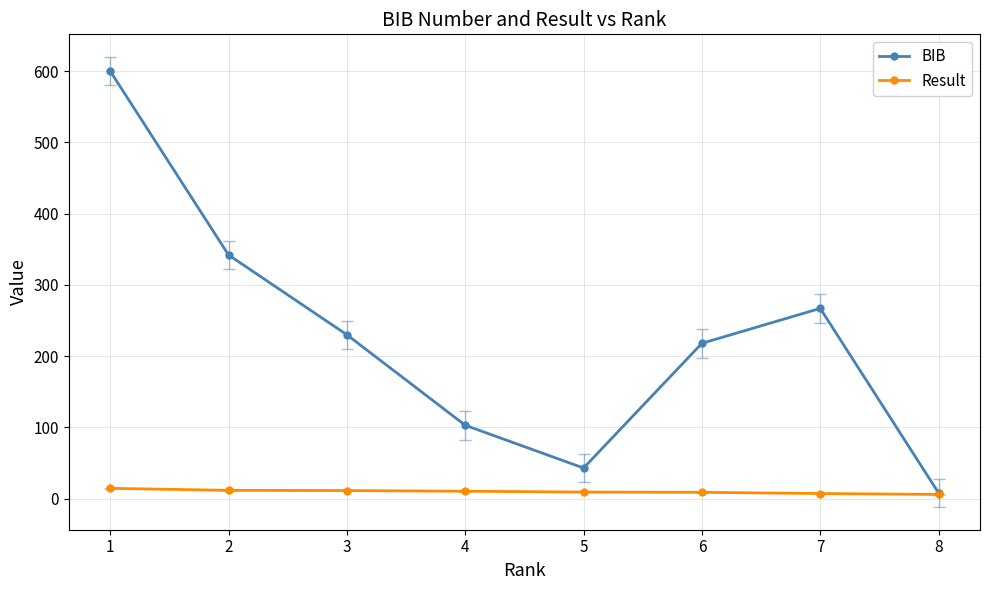

How many lines are shown in the chart?

2